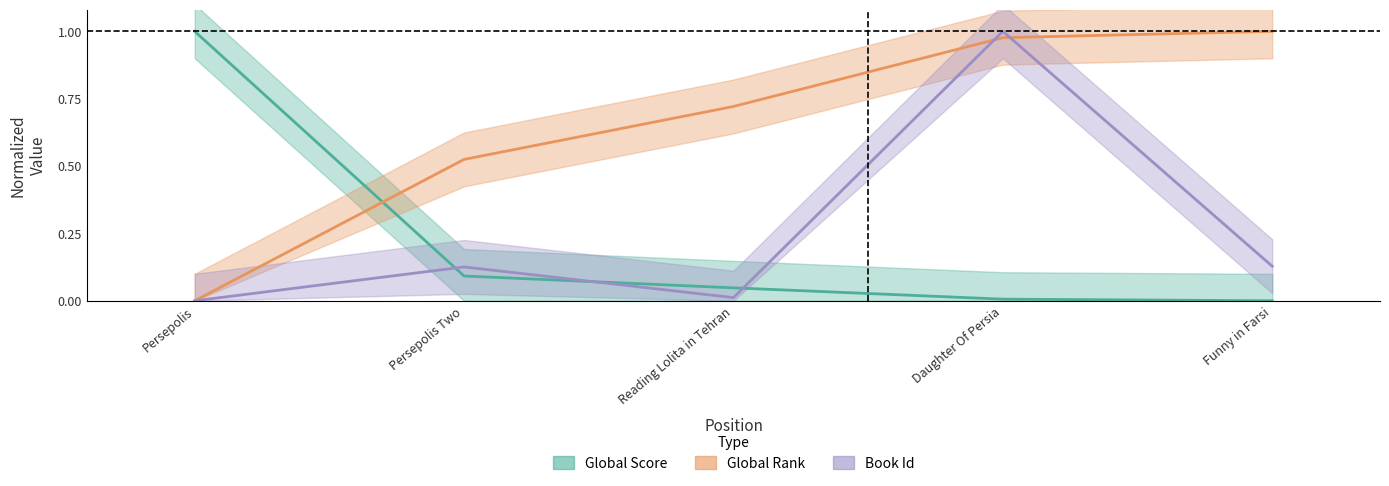

The Id series shows 0.3 at Persepolis. True or false?

False